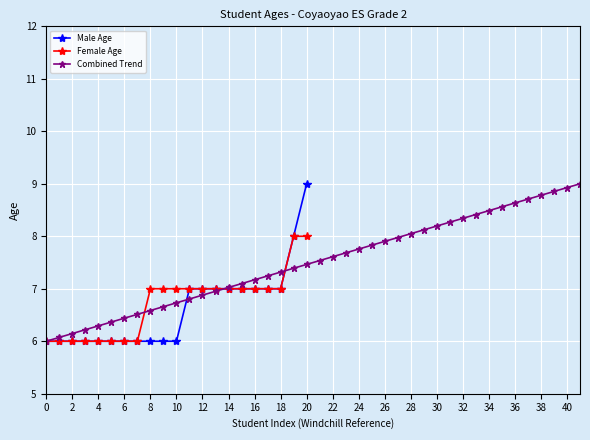

True or false: Female Age and Male Age cross at least once.

False